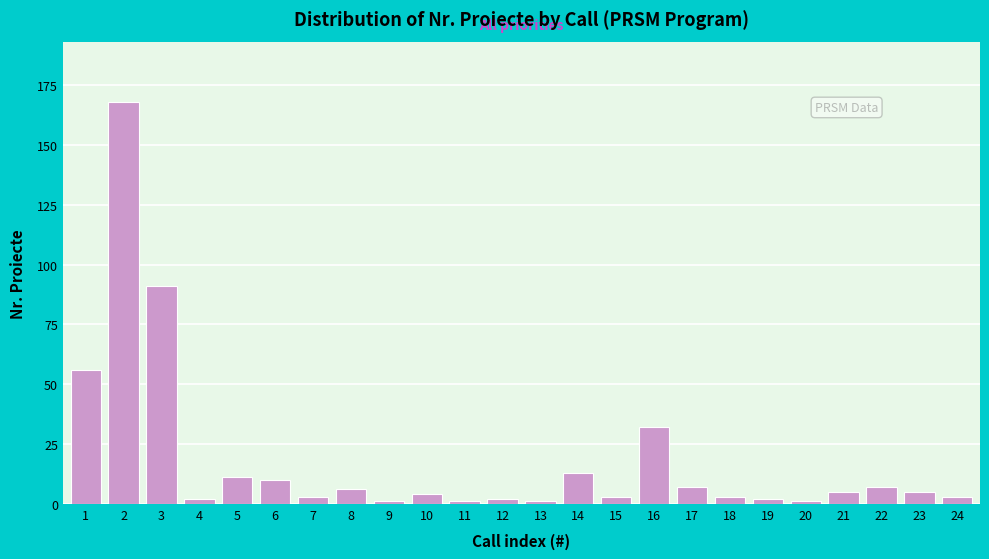

Reading right to left, extract all data points from this chart.

24=3	23=5	22=7	21=5	20=1	19=2	18=3	17=7	16=32	15=3	14=13	13=1	12=2	11=1	10=4	9=1	8=6	7=3	6=10	5=11	4=2	3=91	2=168	1=56